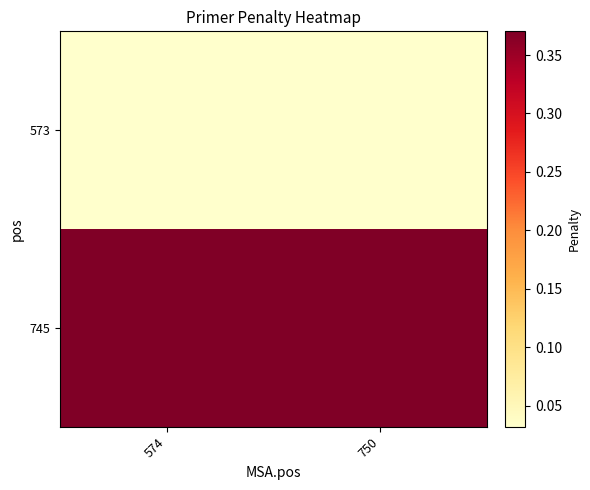

Reading right to left, what are all the values shown in this chart?

573: 750=0.0	574=0.0
745: 750=0.4	574=0.4